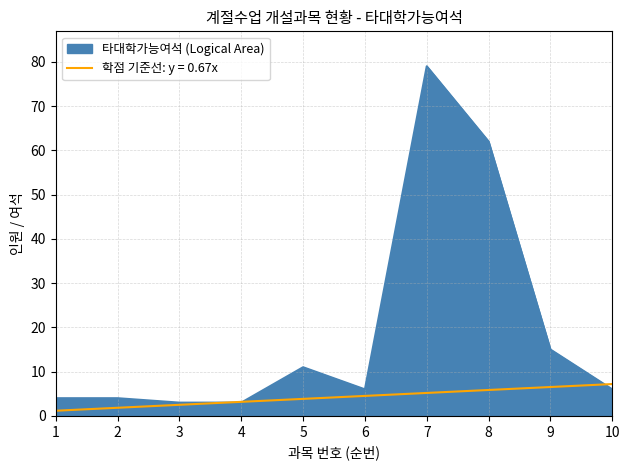

Which category has the highest value in the 타대학가능여석 (Logical Area) series?

7